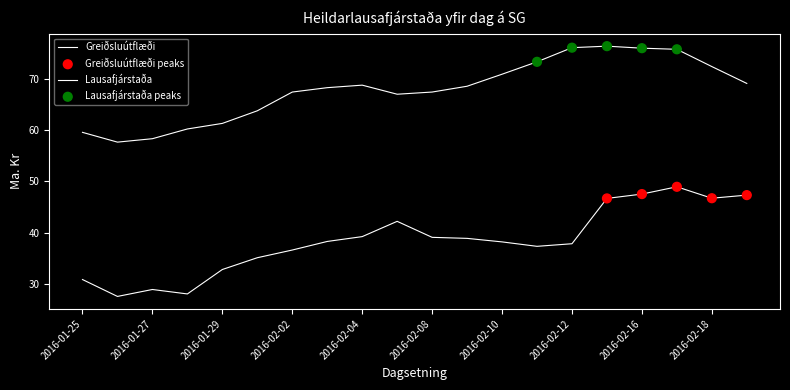

How many lines are shown in the chart?

2